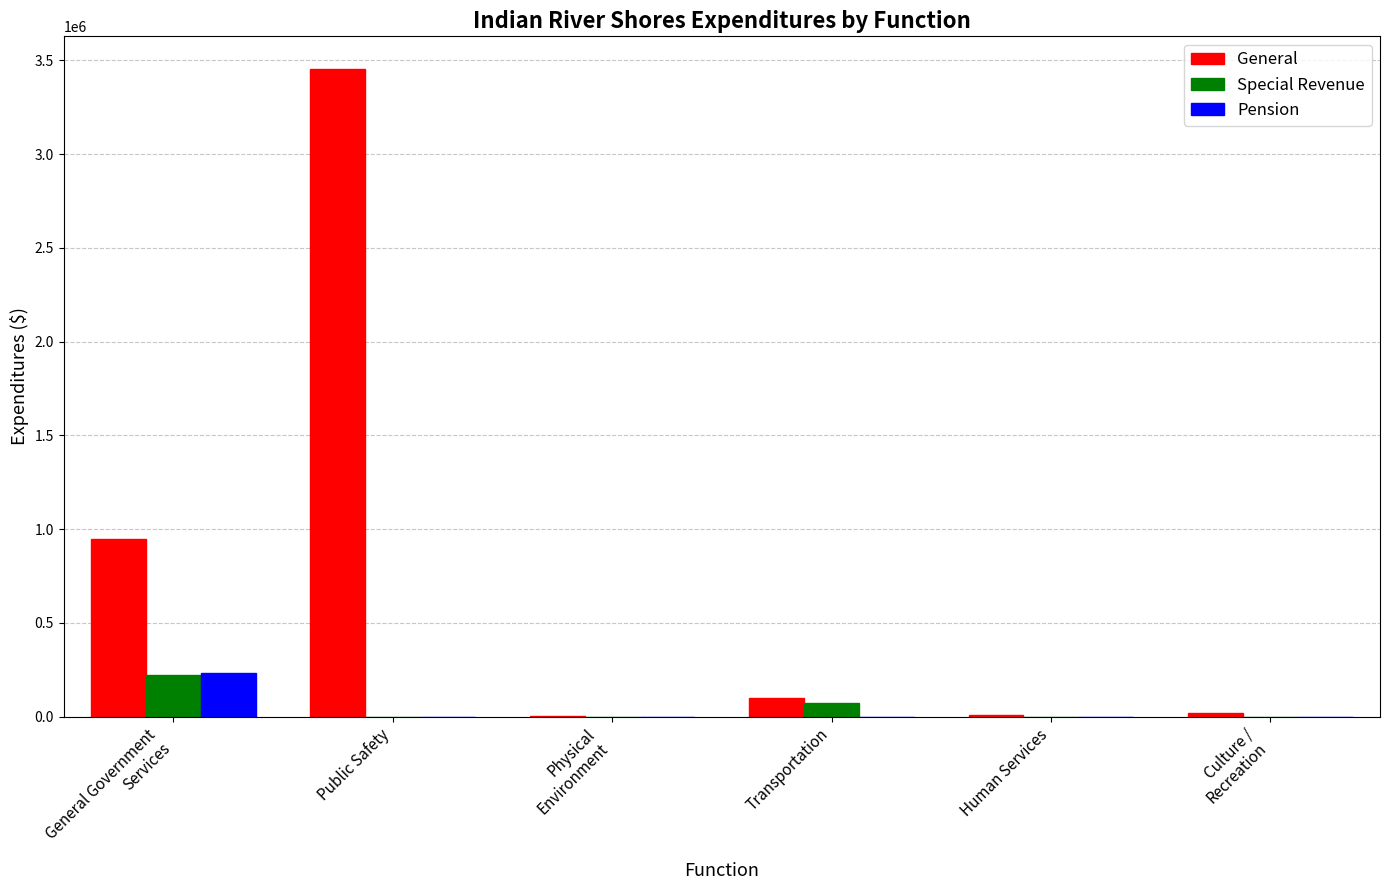

How many groups of bars are there?

6